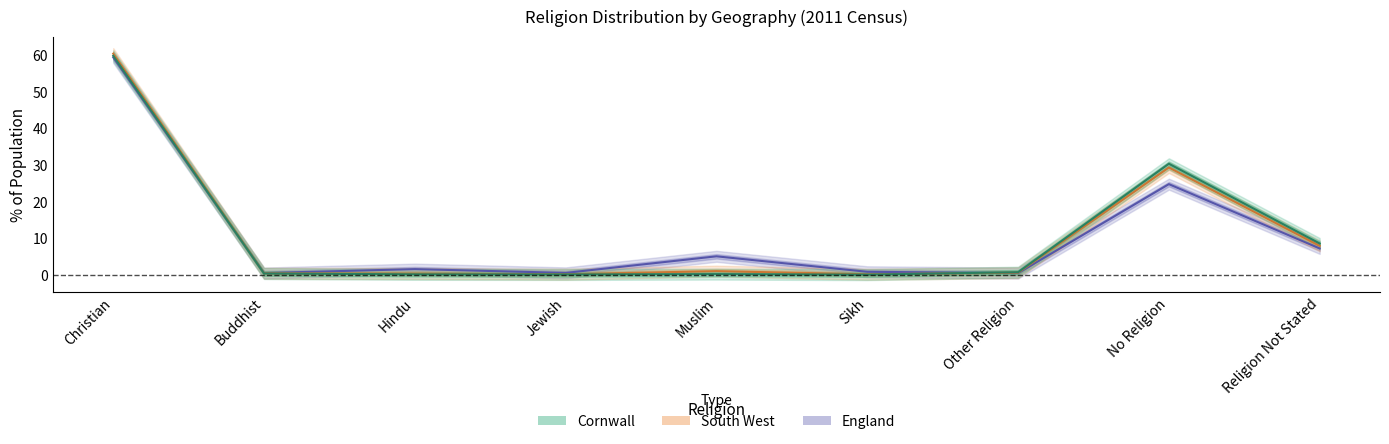

Which has a higher value, Muslim or Christian?

Christian